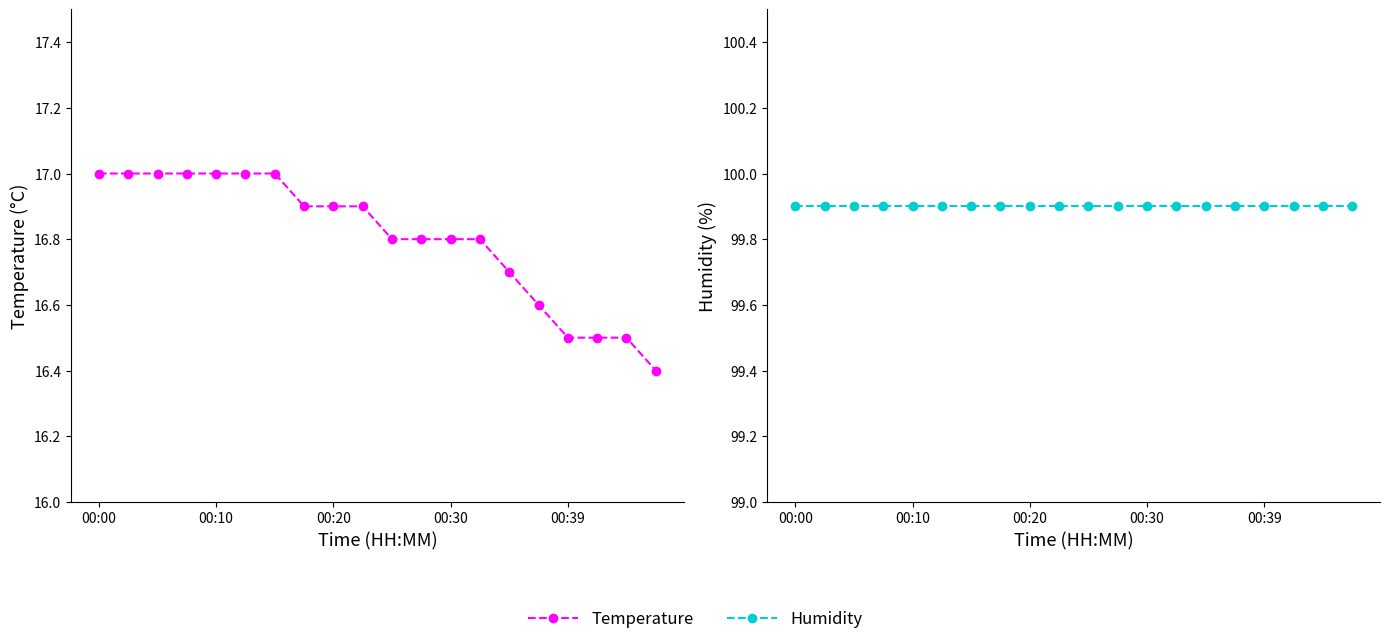

Reading left to right, what are all the values shown in this chart?

temperature: 17.0	17.0	17.0	17.0	17.0	17.0	17.0	16.9	16.9	16.9	16.8	16.8	16.8	16.8	16.7	16.6	16.5	16.5	16.5	16.4
humidity: 99.9	99.9	99.9	99.9	99.9	99.9	99.9	99.9	99.9	99.9	99.9	99.9	99.9	99.9	99.9	99.9	99.9	99.9	99.9	99.9